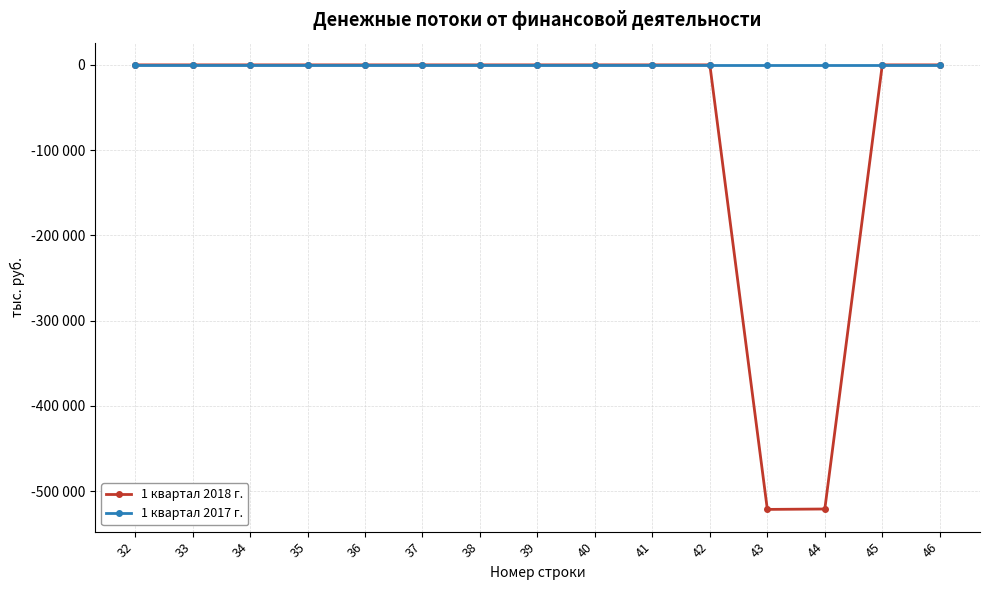

Reading left to right, extract all data points from this chart.

1 квартал 2018 г.: 0.0	0.0	0.0	0.0	0.0	0.0	0.0	0.0	0.0	0.0	0.0	-521474.5	-521000.0	0.0	0.0
1 квартал 2017 г.: 0.0	0.0	0.0	0.0	0.0	0.0	0.0	0.0	0.0	0.0	0.0	0.0	0.0	0.0	0.0